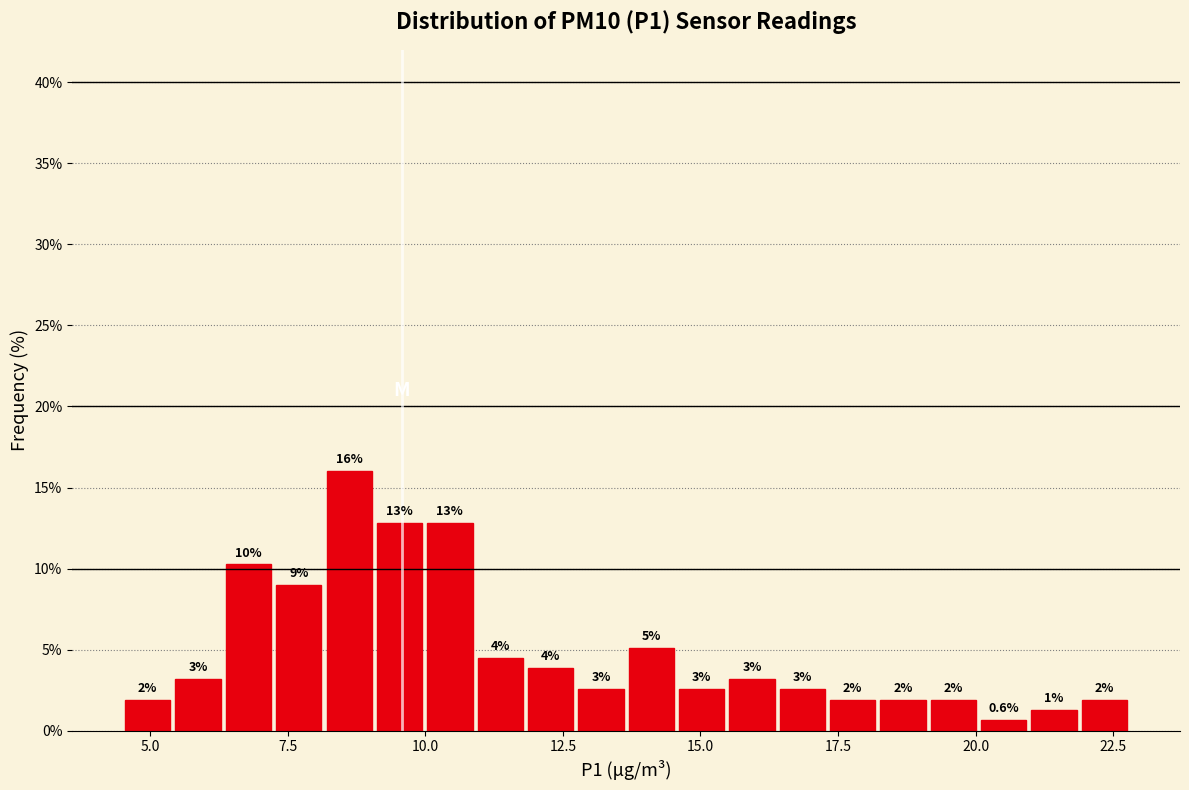

Around what value on the x-axis is the tallest bar? Give the approximate position of its centre, as read against the axis.

8.5